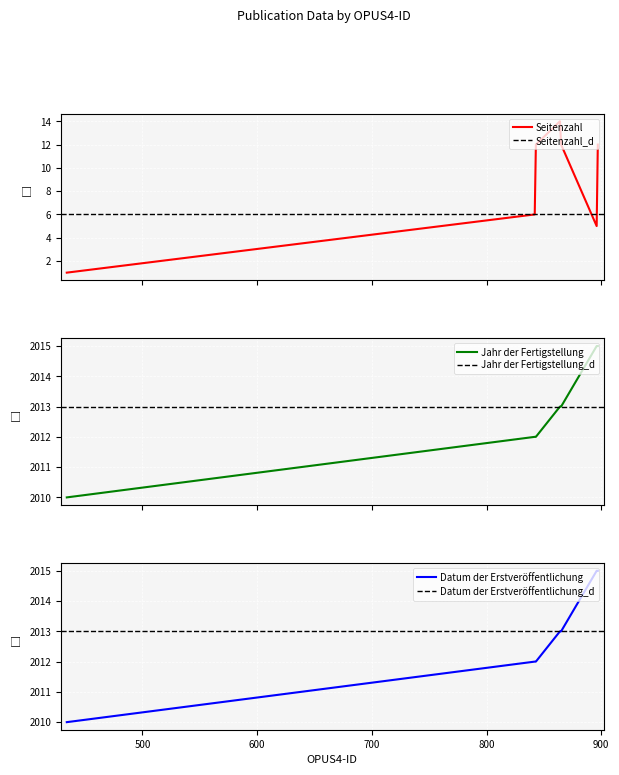

Which has a higher value, 842 or 865?

865